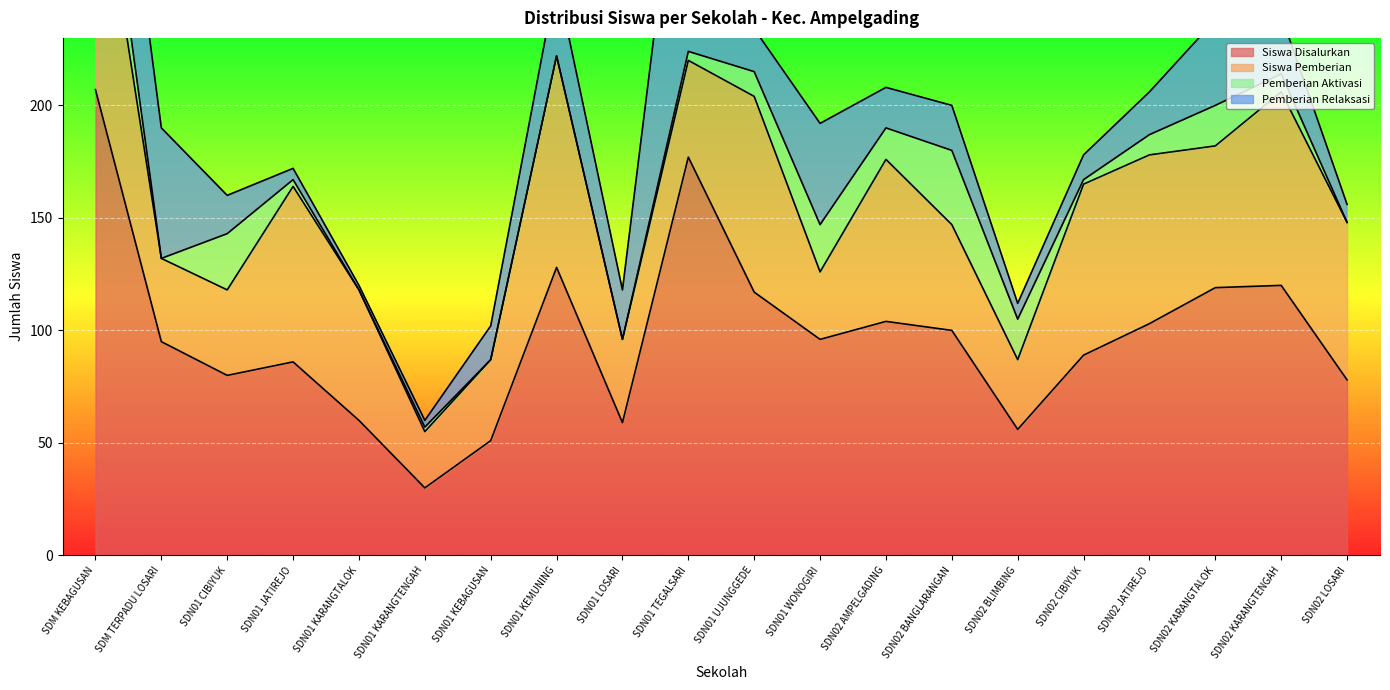

Reading right to left, extract all data points from this chart.

Siswa Disalurkan: 78	120	119	103	89	56	100	104	96	117	177	59	128	51	30	60	86	80	95	207
Siswa Pemberian: 70	86	63	75	76	31	47	72	30	87	43	37	94	36	25	58	78	38	37	113
Pemberian Aktivasi: 0	8	18	9	2	18	33	14	21	11	4	0	0	0	2	0	3	25	0	26
Pemberian Relaksasi: 8	26	38	19	11	7	20	18	45	19	130	22	34	15	3	2	5	17	58	68